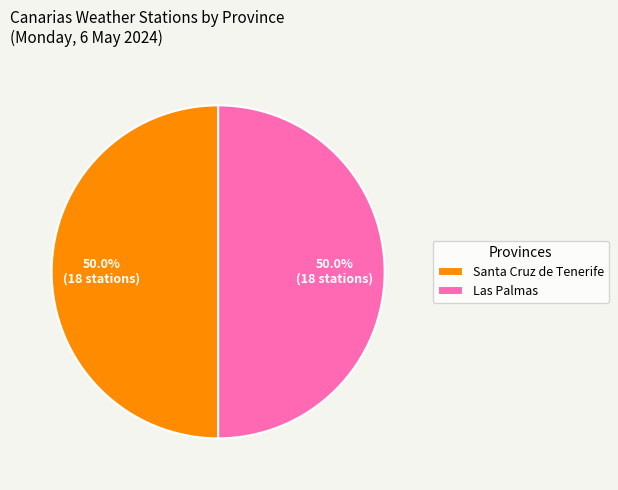

What is the ratio of the value at Las Palmas to the value at Santa Cruz de Tenerife?

1.0